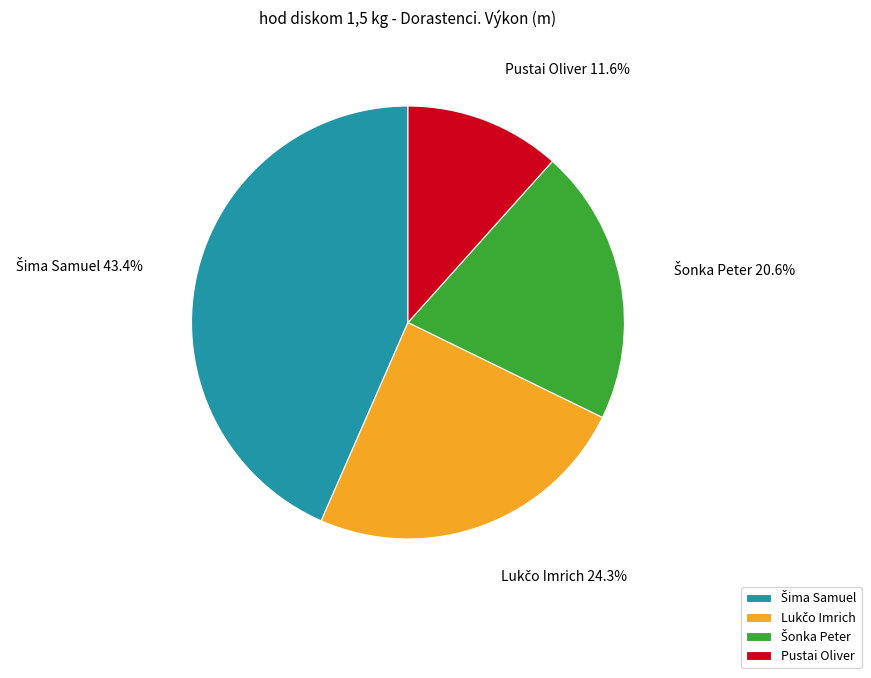

How much of the chart is everything except Pustai Oliver?

88.4%